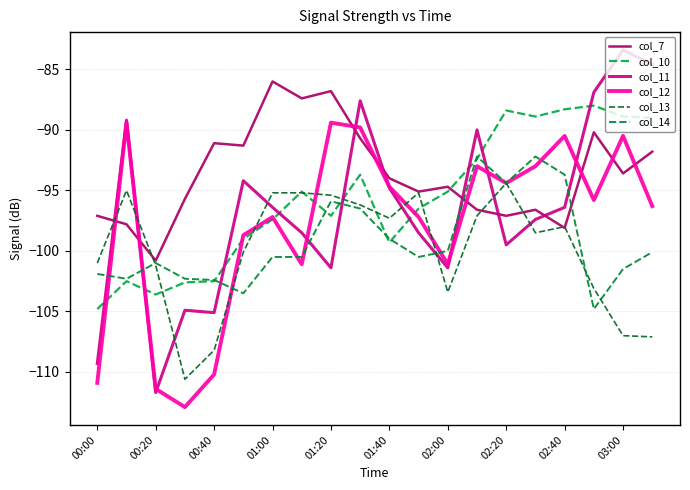

Which series has the widest spread of values?

col_11